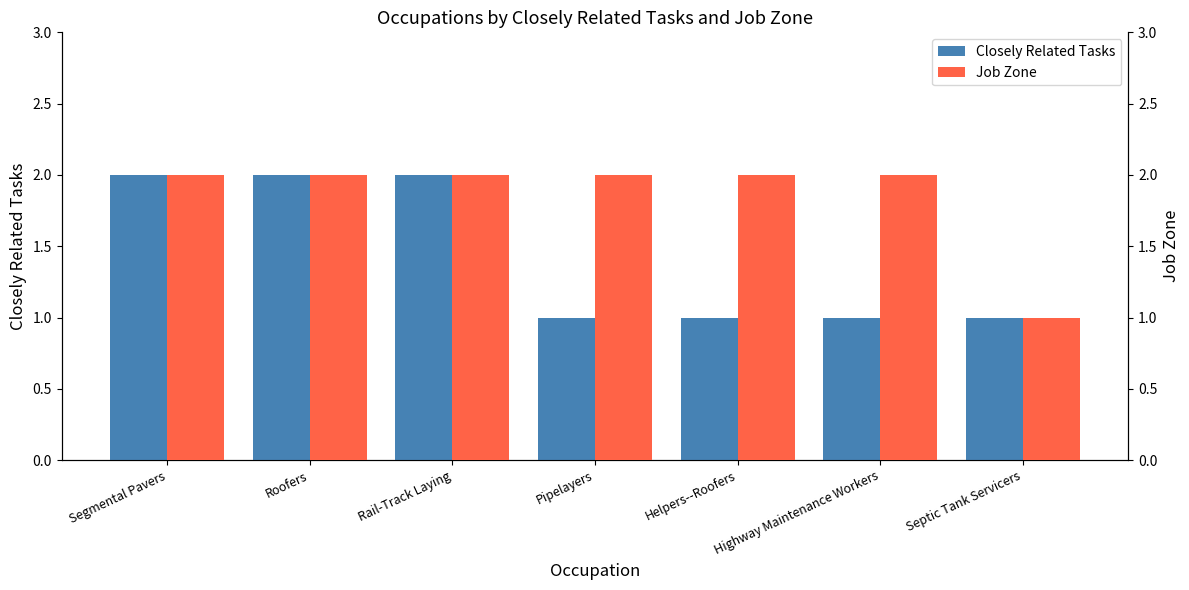

How many distinct data groups are displayed?

2